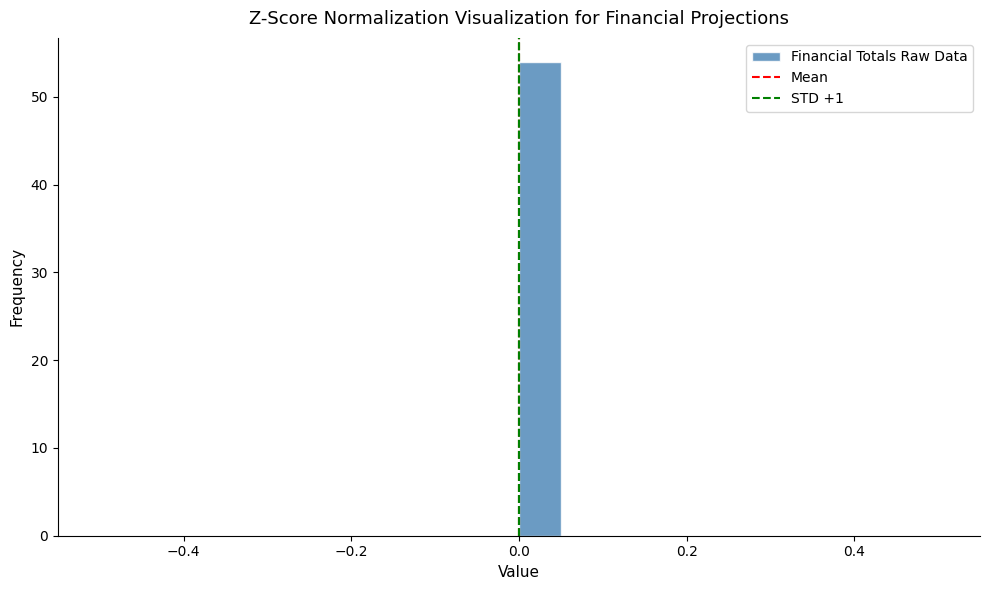

Read against the x-axis, roughly where is the centre of the tallest bar?

0.02